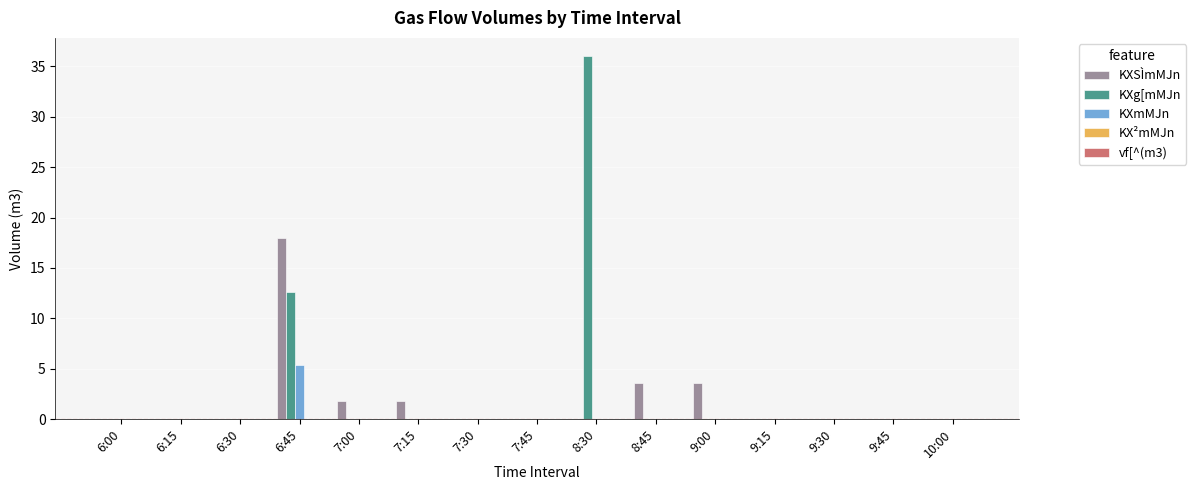

How many groups of bars are there?

15